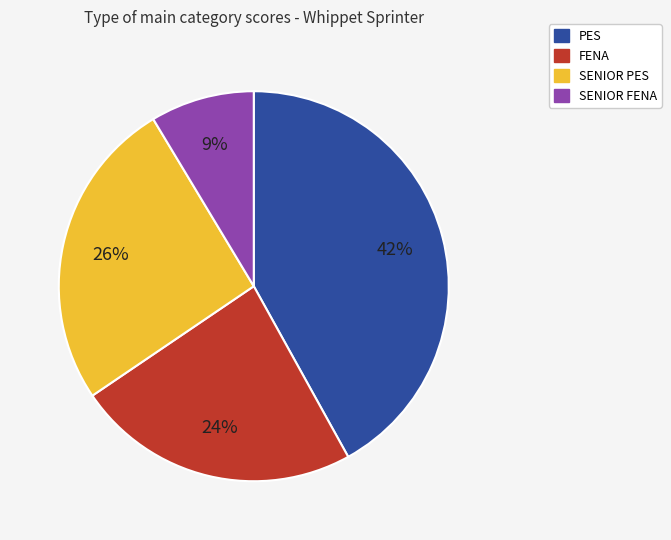

To the nearest percent, what percentage of the pie is FENA?

24%